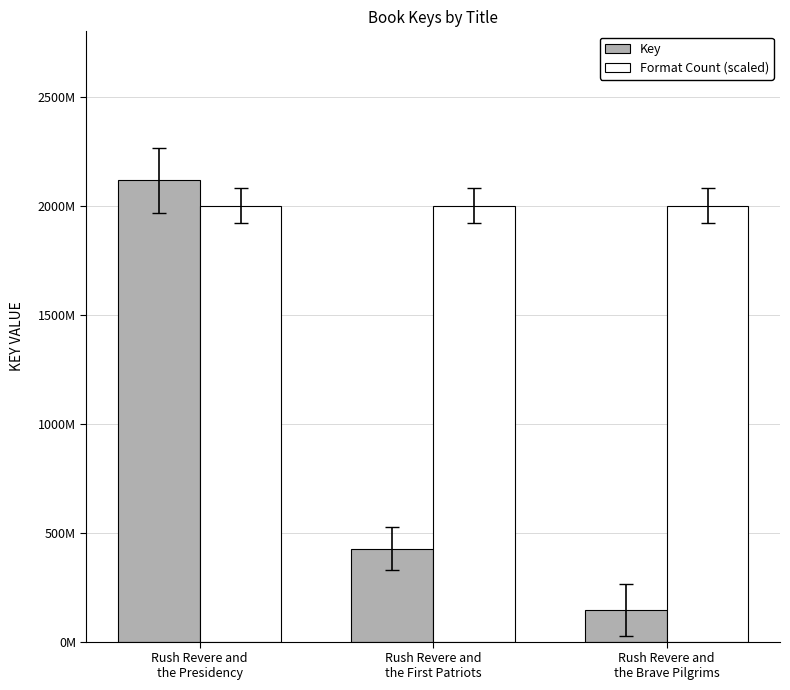

Is it true that Key equals 426796832 at Rush Revere and
the First Patriots?

True